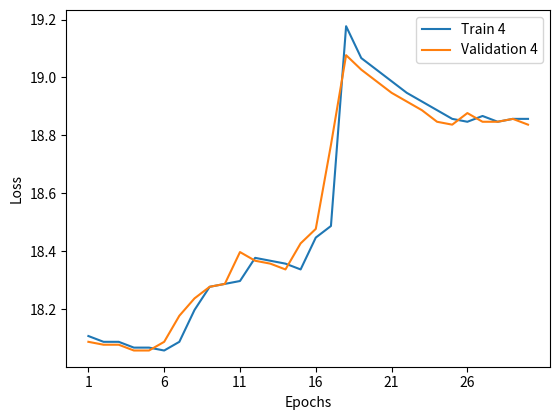

Which series has the widest spread of values?

Train 4